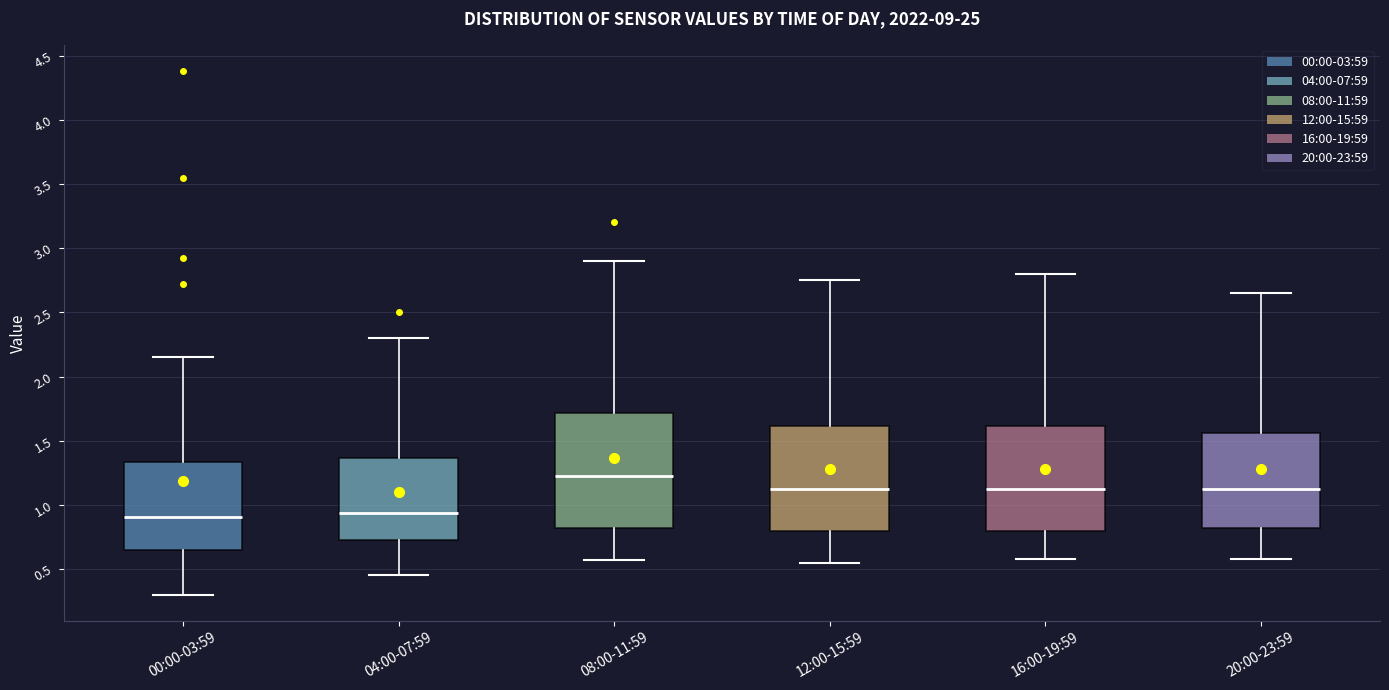

Reading left to right, read every box against the y-axis: the position of its median line, the range the box covers, and the ends of its whiskers. The values are not printed on the chart, so give them approximately, as read against the axis.

00:00-03:59: median 0.90, box 0.65 to 1.35, whiskers 0.30 to 2.15
04:00-07:59: median 0.95, box 0.75 to 1.35, whiskers 0.45 to 2.30
08:00-11:59: median 1.25, box 0.80 to 1.70, whiskers 0.55 to 2.90
12:00-15:59: median 1.15, box 0.80 to 1.60, whiskers 0.55 to 2.75
16:00-19:59: median 1.15, box 0.80 to 1.60, whiskers 0.60 to 2.80
20:00-23:59: median 1.15, box 0.80 to 1.55, whiskers 0.60 to 2.65